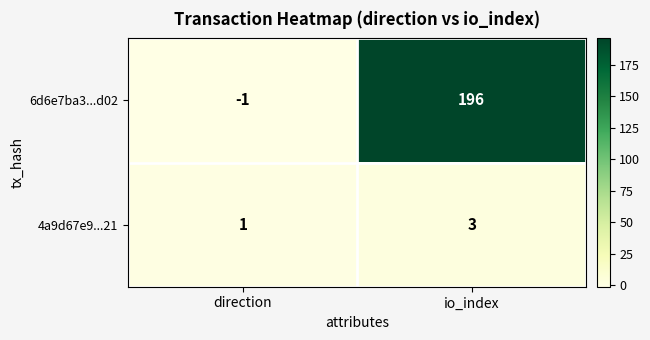

Reading right to left, extract all data points from this chart.

6d6e7ba3...d02: io_index=196	direction=-1
4a9d67e9...21: io_index=3	direction=1